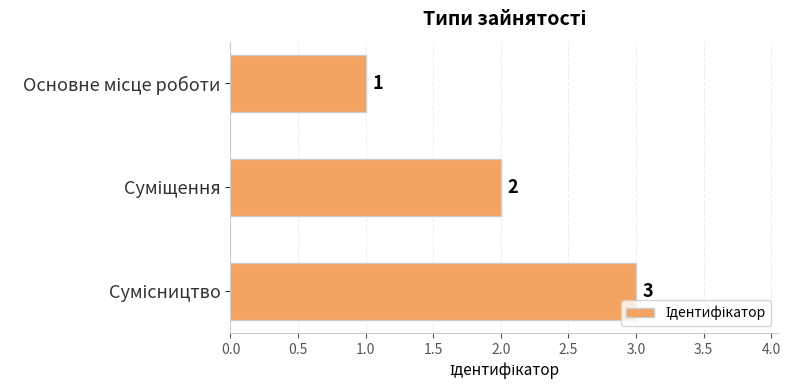

What is the maximum value shown in the chart?

3